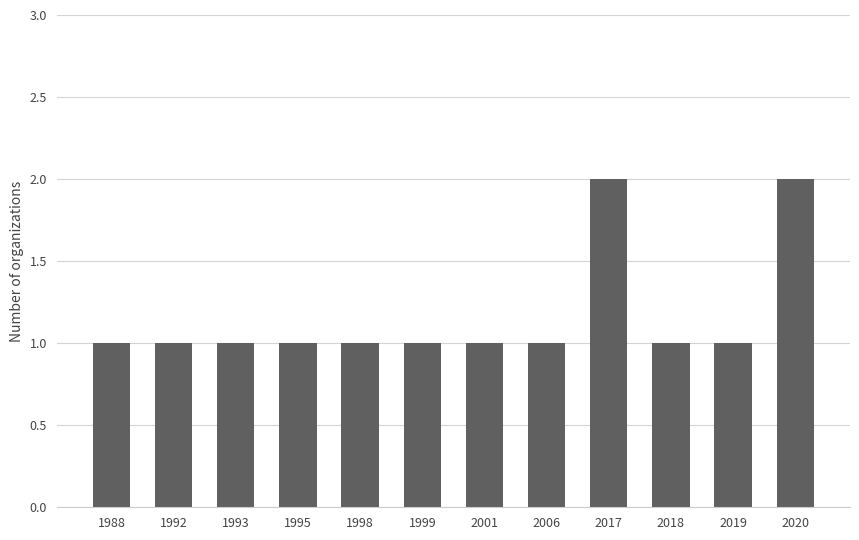

The chart shows a value of 1 at 1999. True or false?

True